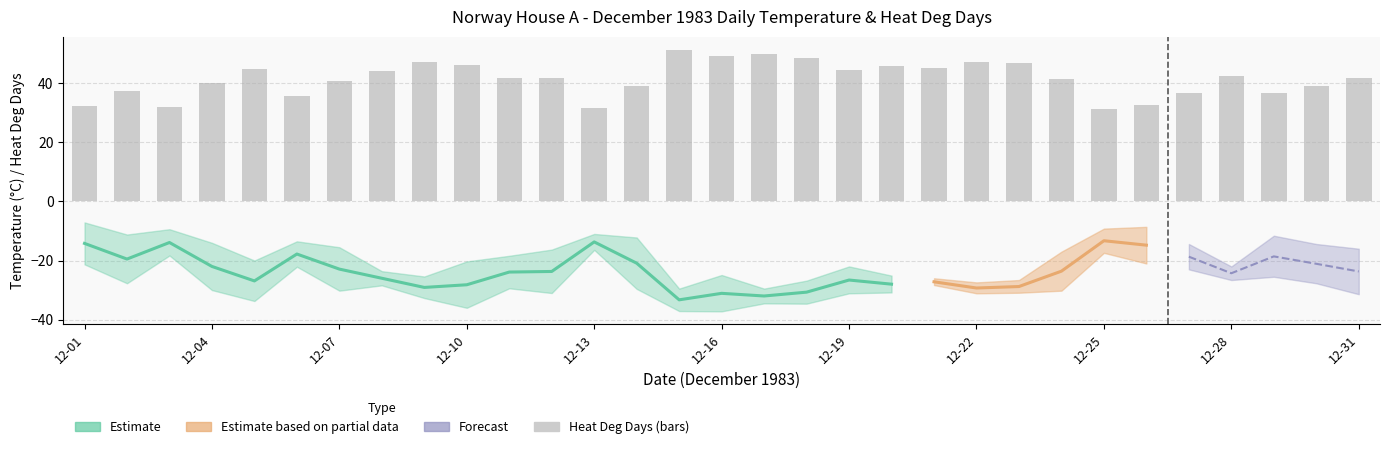

Is it true that Heat Deg Days equals 65.9 at 12-18?

False